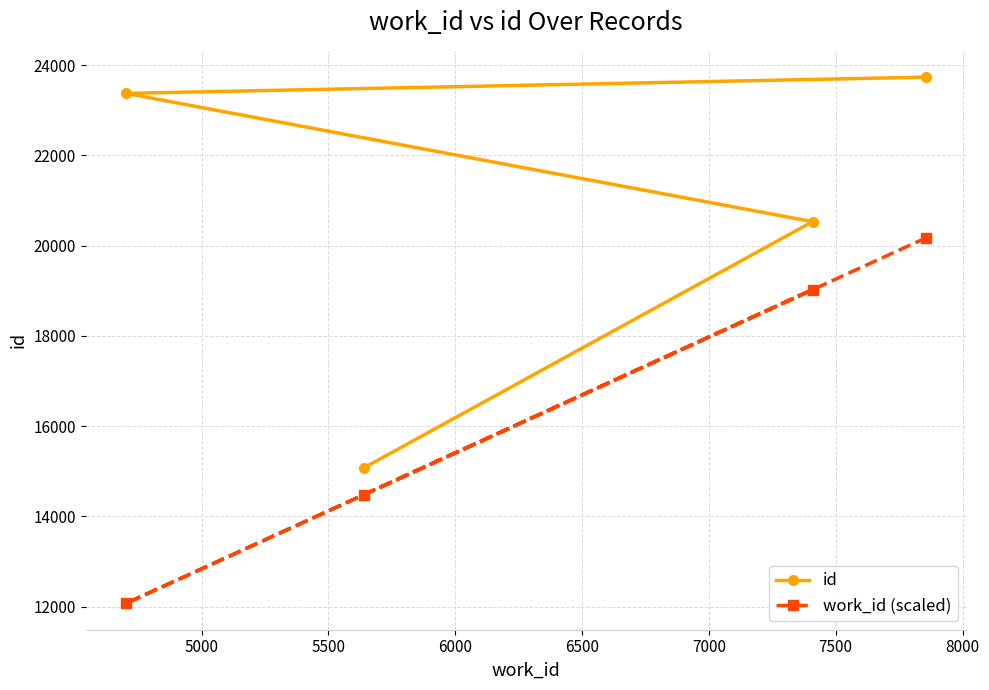

List the series in order of their peak value, highest first.

id, work_id (scaled)